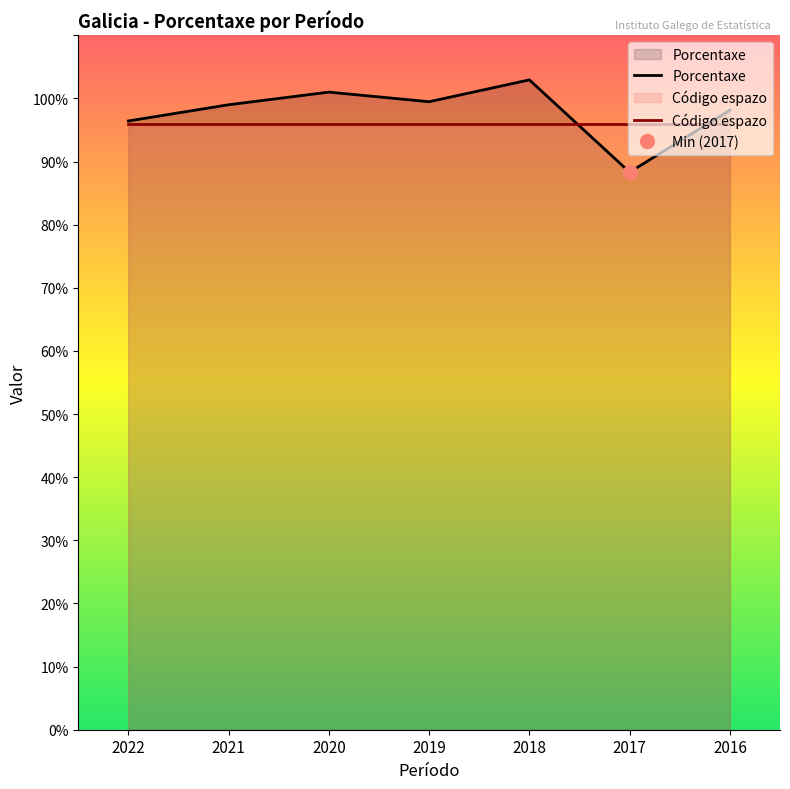

Which series changed the most between 2022 and 2021?

Porcentaxe